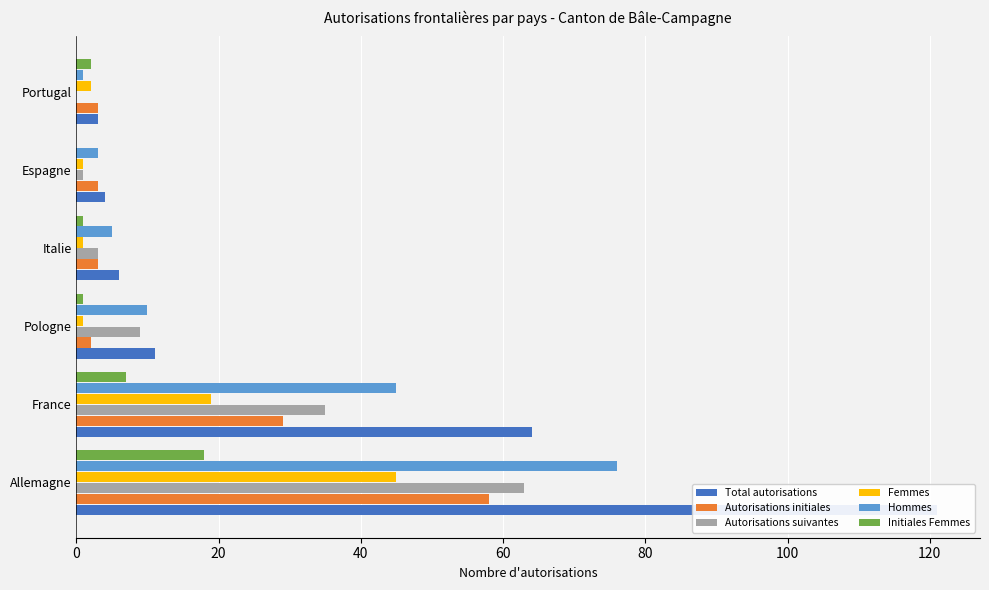

Does the chart contain stacked bars?

No